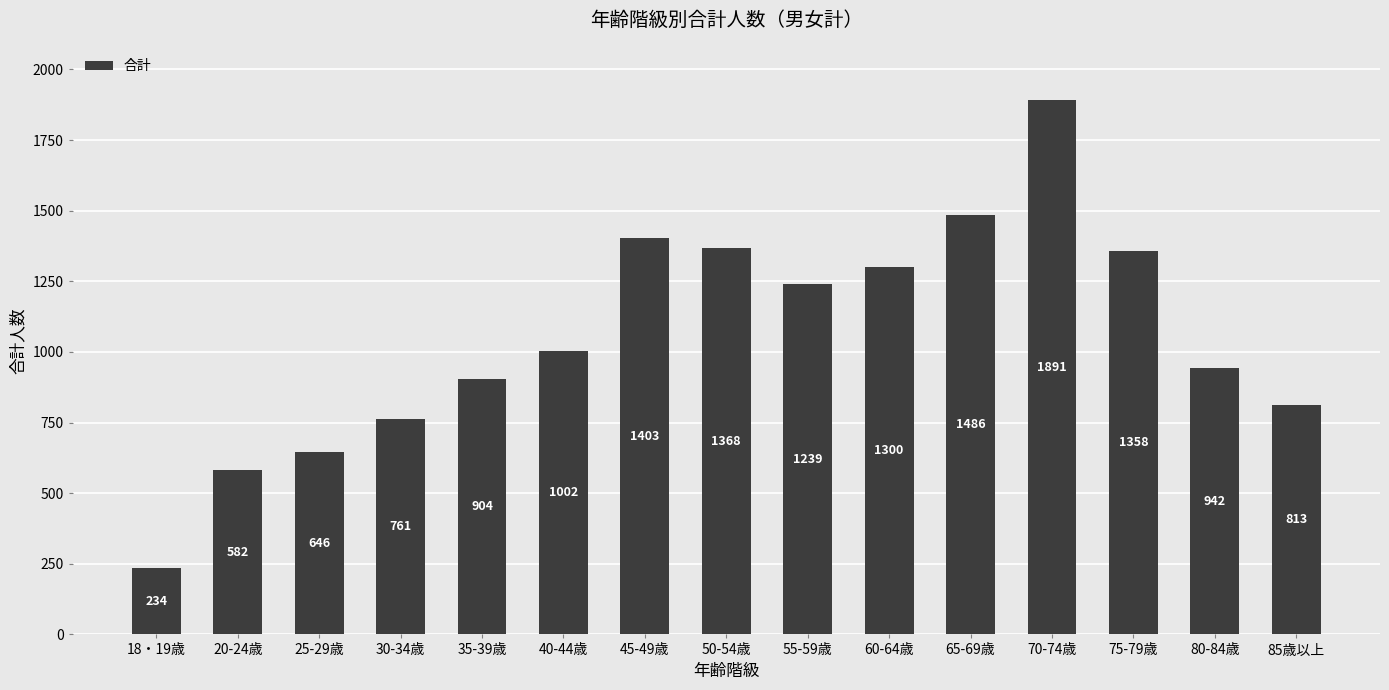

Are the bars horizontal?

No